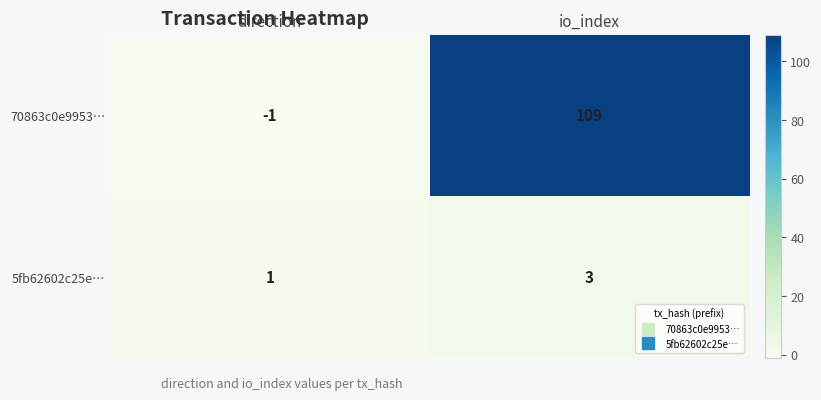

Is it true that 70863c0e9953… equals 166 at io_index?

False